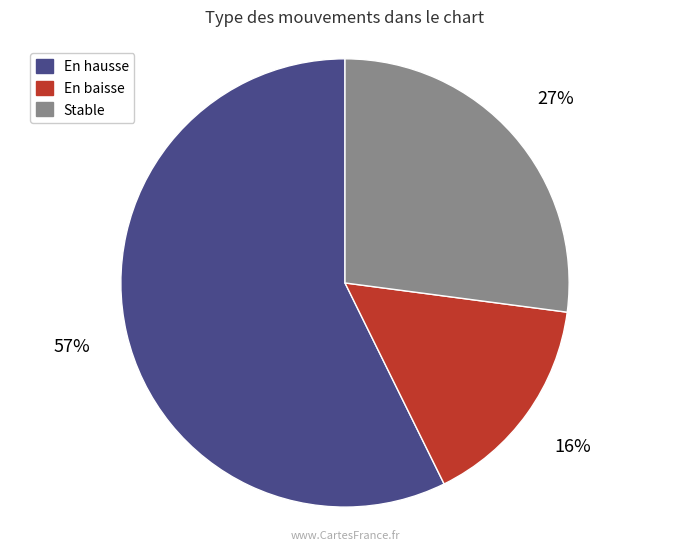

Is there any slice that represents more than half of the pie?

Yes